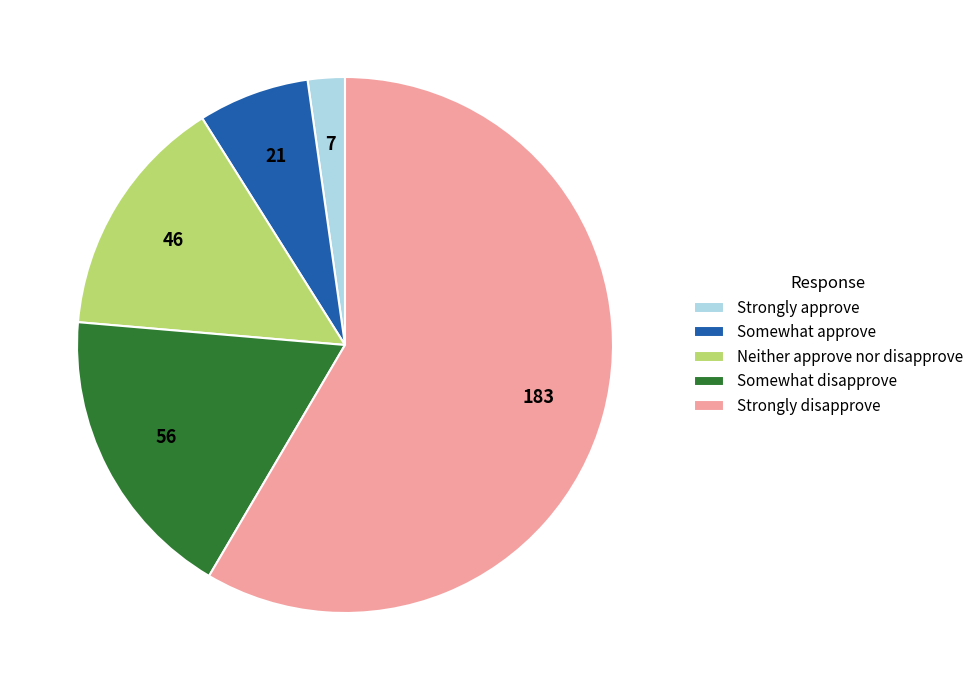

Does Strongly disapprove represent more than half of the total?

Yes